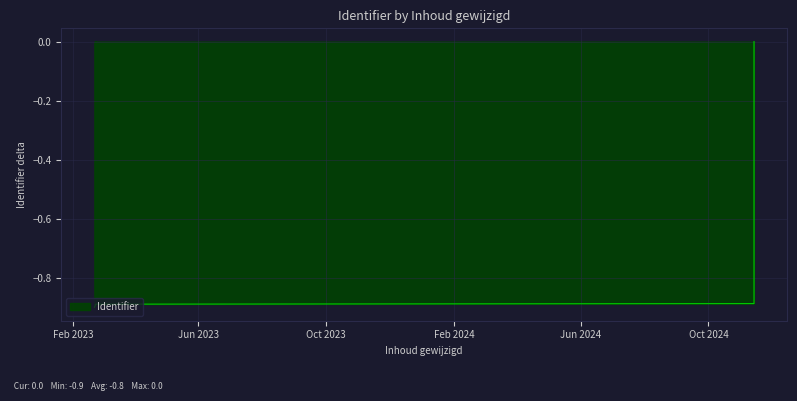

How many values are below 0?

14